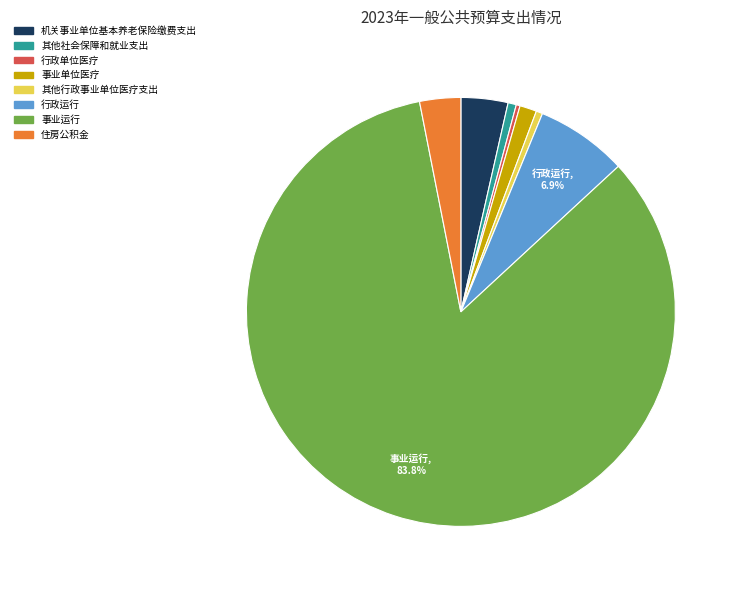

Does 住房公积金 represent more than half of the total?

No